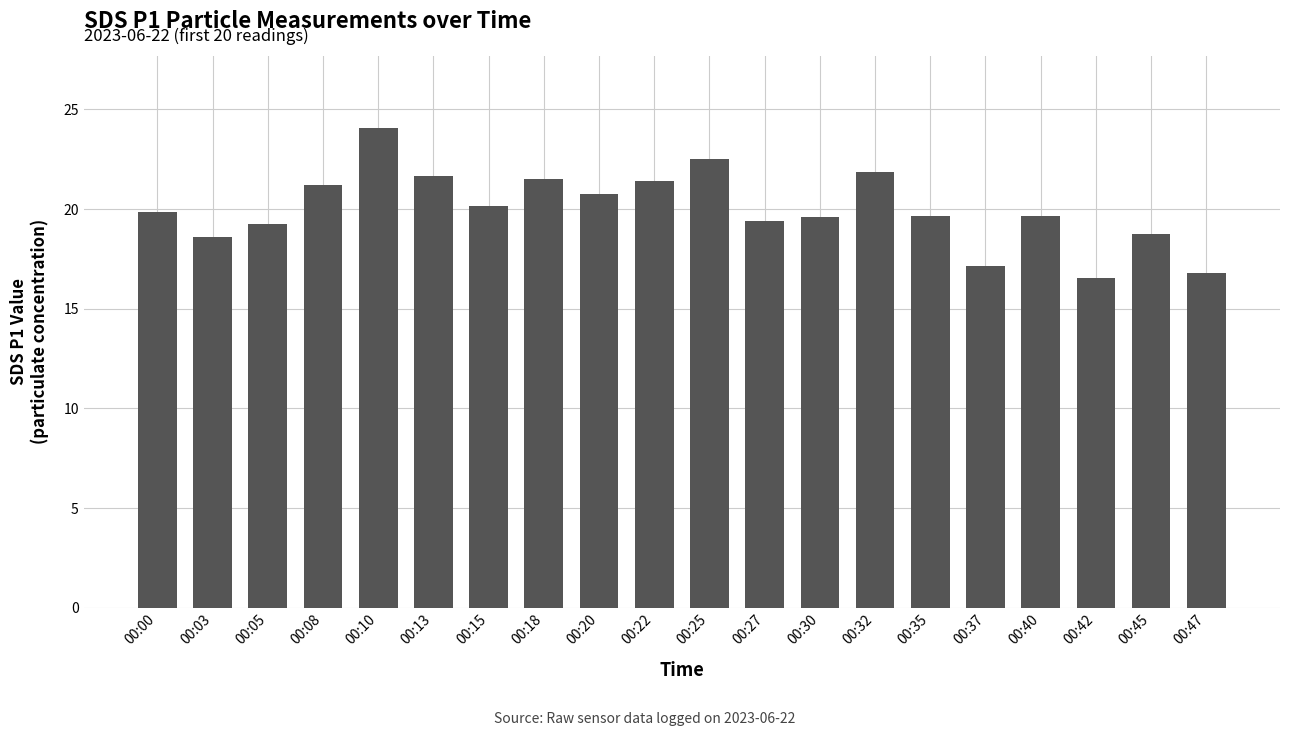

How many data points are above 19?

15